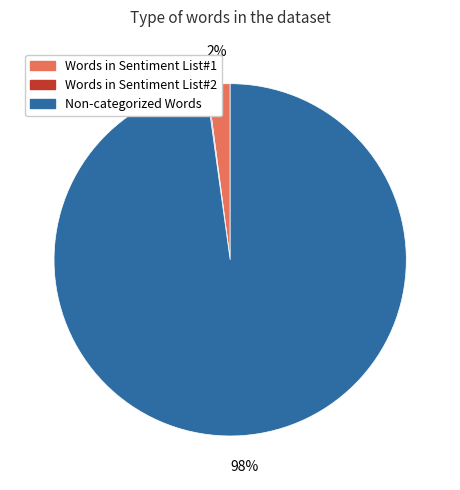

Is there a majority slice in this chart?

Yes